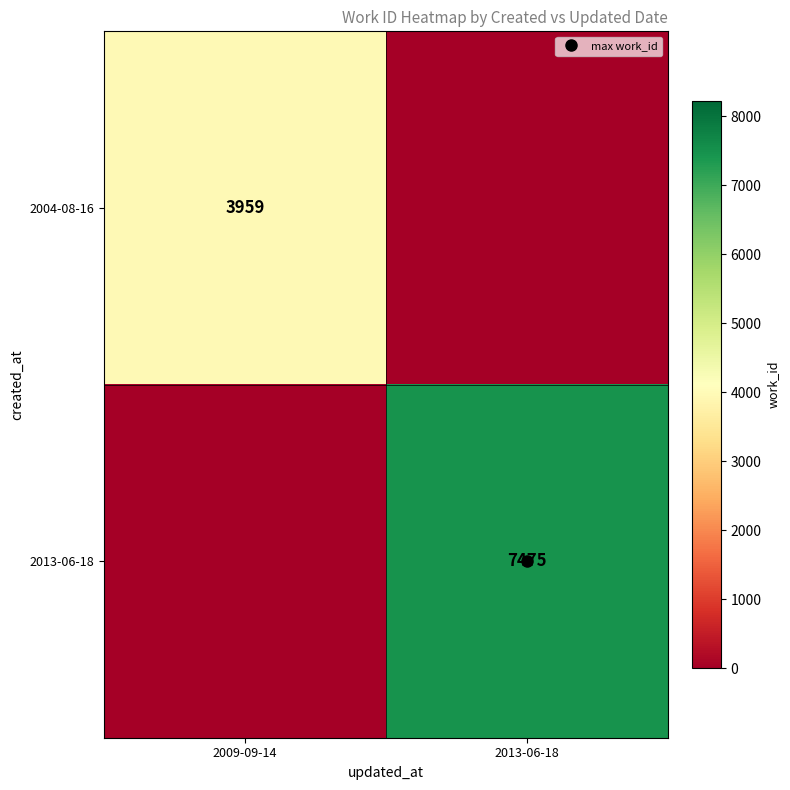

Rank the series by their average value, from highest to lowest.

2013-06-18, 2004-08-16